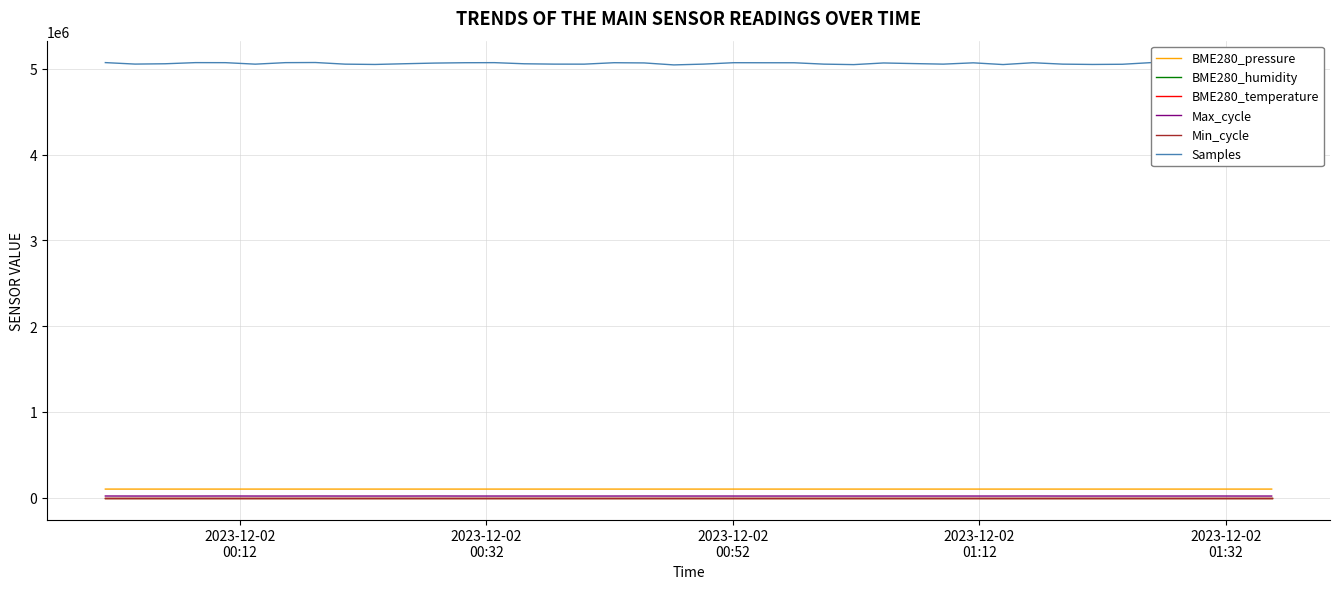

True or false: BME280_pressure and BME280_humidity cross at least once.

False